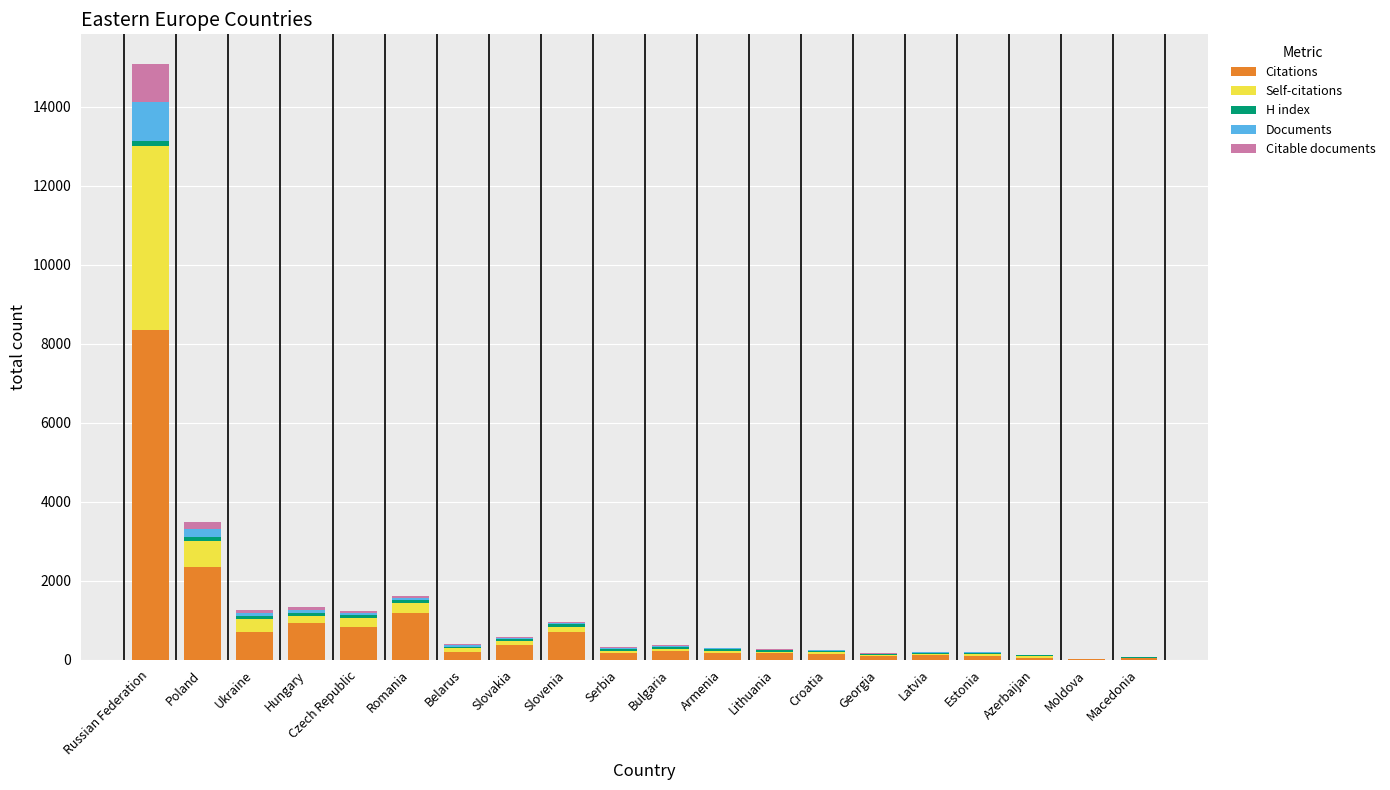

What is the highest value of the Citations series?

8348